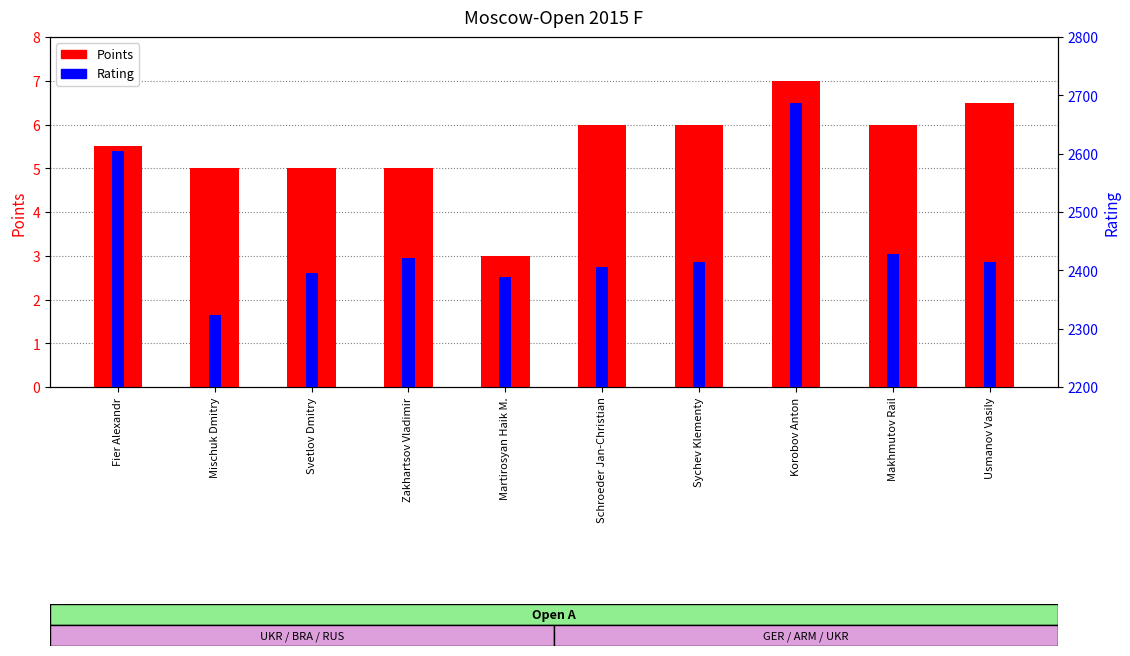

Rank the categories by Rating value from highest to lowest.

Korobov Anton, Fier Alexandr, Makhmutov Rail, Zakhartsov Vladimir, Sychev Klementy, Usmanov Vasily, Schroeder Jan-Christian, Svetlov Dmitry, Martirosyan Haik M., Mischuk Dmitry